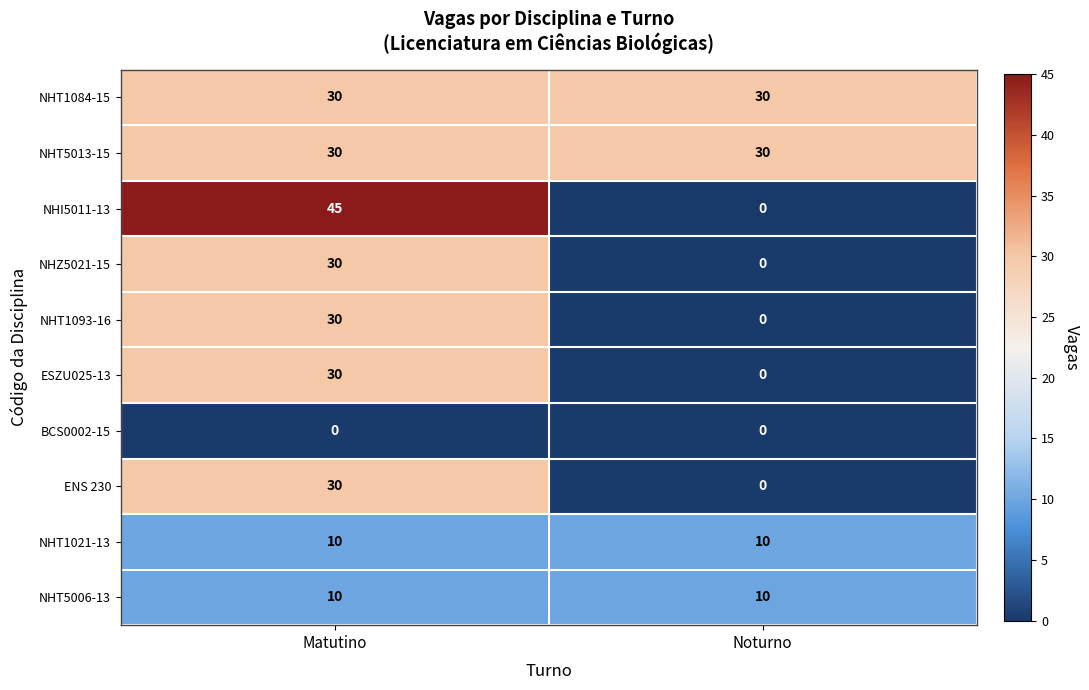

At which category is the sum across all series the highest?

Matutino